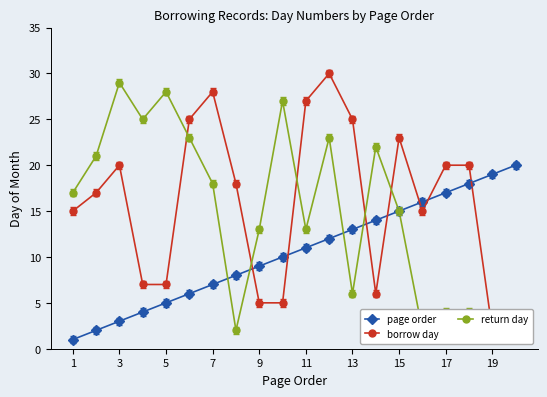

True or false: page order has more than 0 points higher than both neighbors.

False